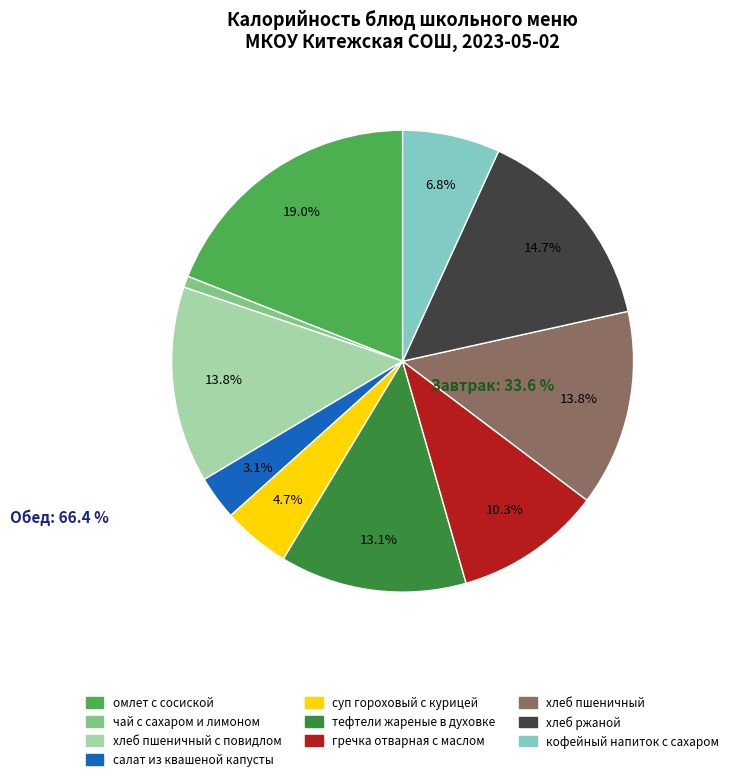

Is there a majority slice in this chart?

No